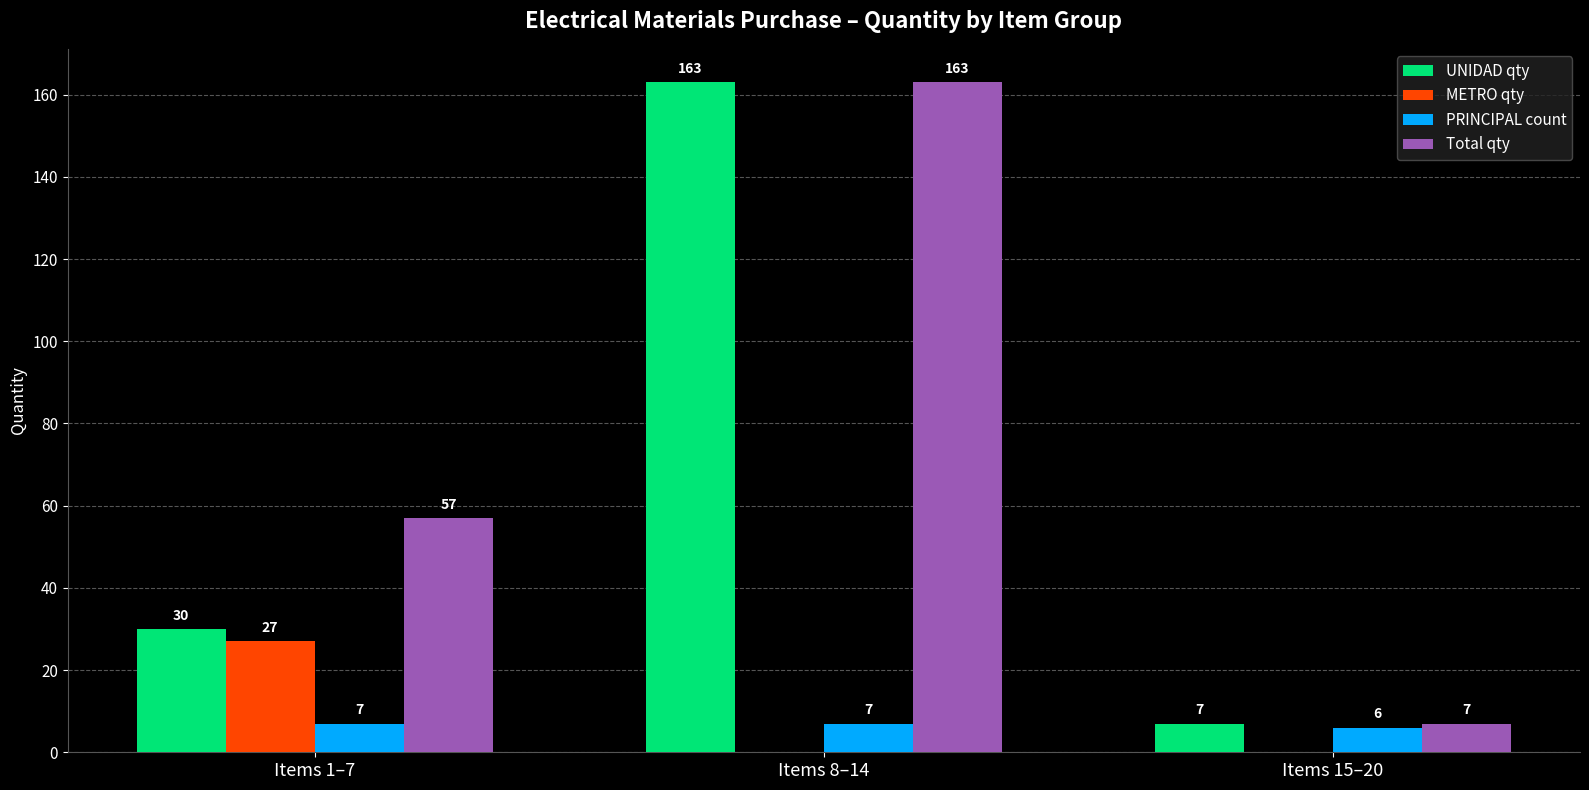

Which category has the highest value in the UNIDAD qty series?

Items 8–14